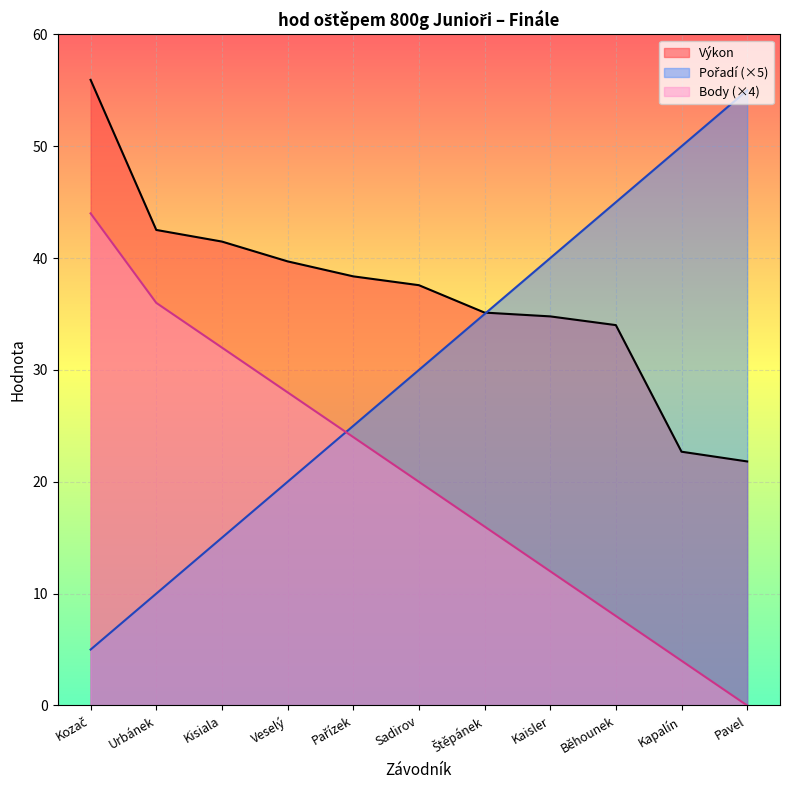

The value of Body (×4) at Veselý is 38.6. True or false?

False